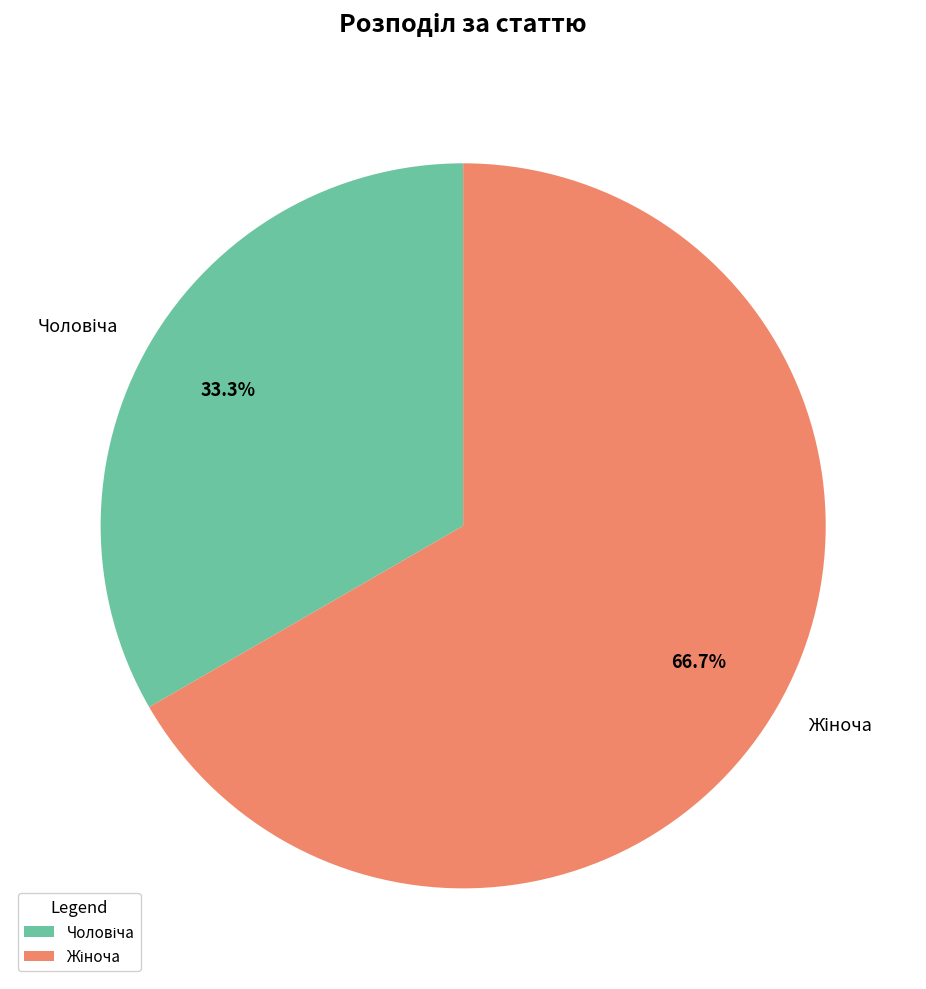

Is there a majority slice in this chart?

Yes